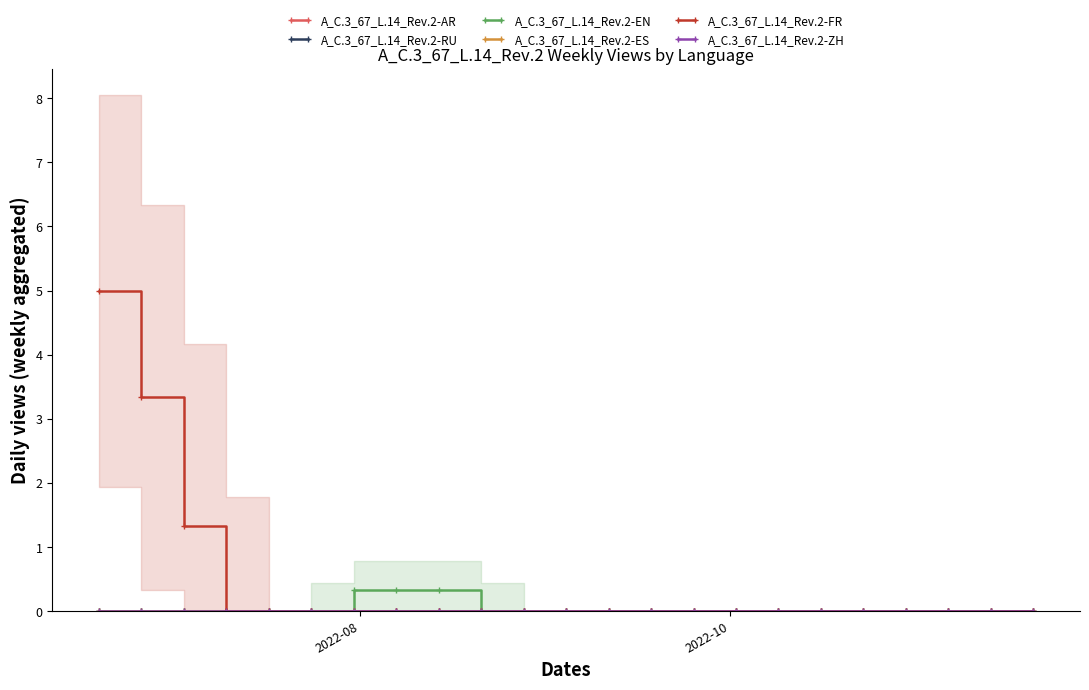

True or false: A_C.3_67_L.14_Rev.2-FR and A_C.3_67_L.14_Rev.2-RU cross at least once.

False